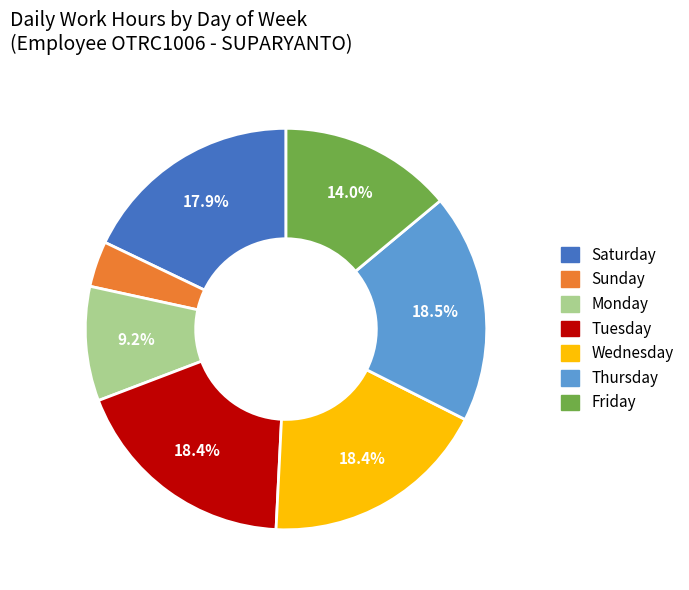

How many slices are in this pie chart?

7